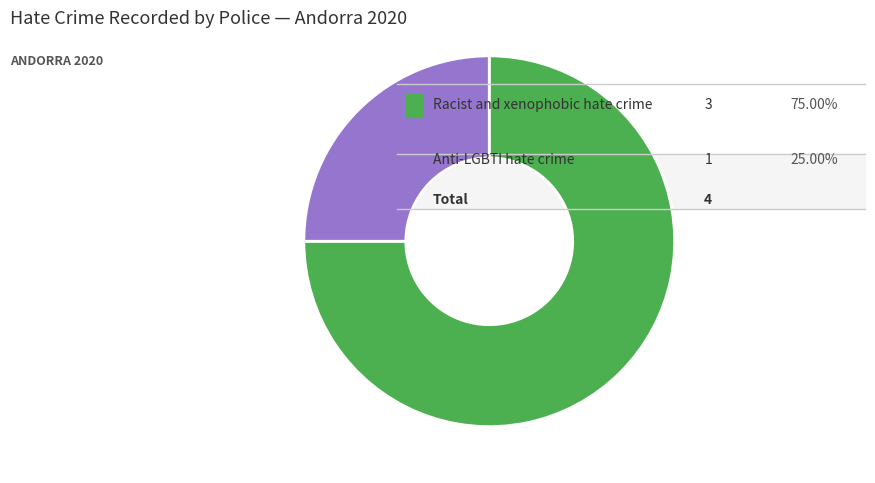

Is there a majority slice in this chart?

Yes